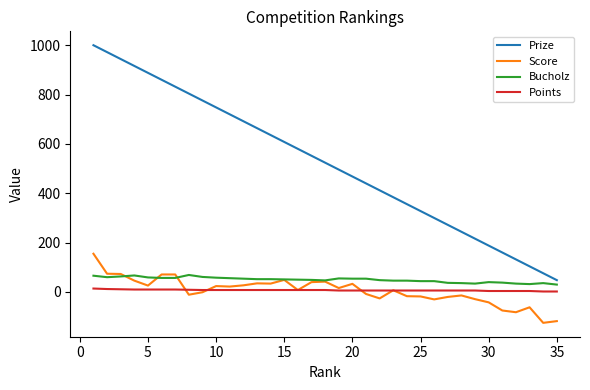

Which series has the largest total across all categories?

Prize